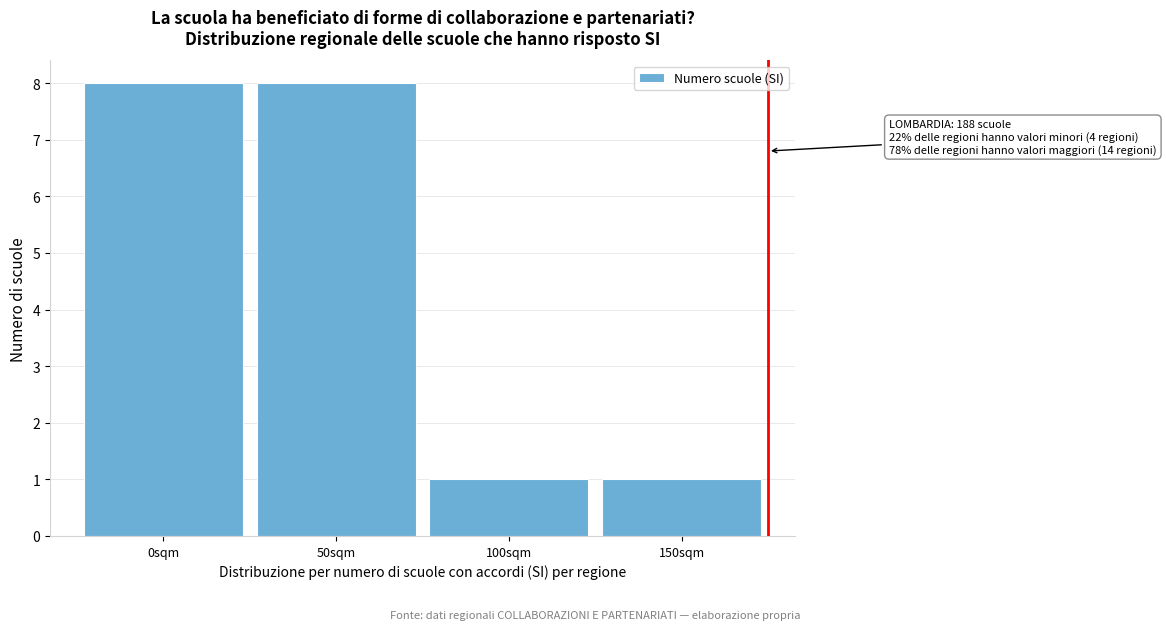

Reading left to right, list all the values displayed in this chart.

0sqm=8	50sqm=8	100sqm=1	150sqm=1